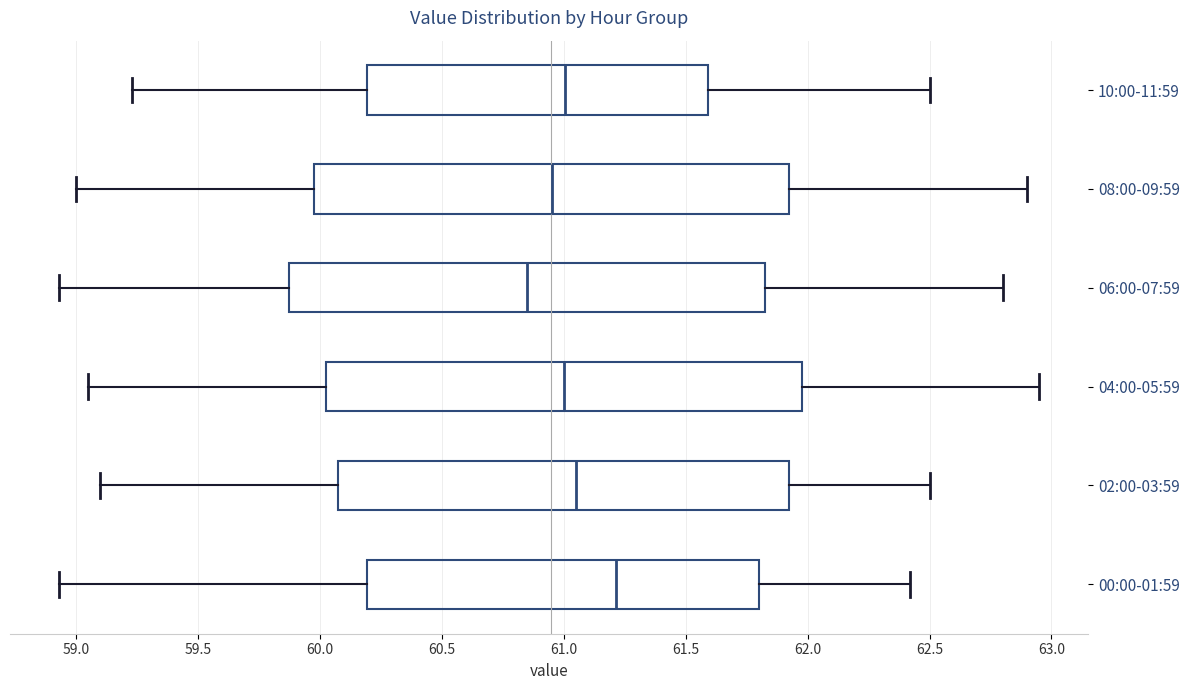

Reading bottom to top, transcribe this box plot: for each box, give where its median line is, the range the box spans, and where its two whiskers end, as read against the x-axis. The values are not printed on the chart, so give them approximately, as read against the axis.

00:00-01:59: median 61.20, box 60.20 to 61.80, whiskers 58.95 to 62.40
02:00-03:59: median 61.05, box 60.10 to 61.95, whiskers 59.10 to 62.50
04:00-05:59: median 61.00, box 60.05 to 62.00, whiskers 59.05 to 62.95
06:00-07:59: median 60.85, box 59.90 to 61.85, whiskers 58.95 to 62.80
08:00-09:59: median 60.95, box 60.00 to 61.95, whiskers 59.00 to 62.90
10:00-11:59: median 61.00, box 60.20 to 61.60, whiskers 59.25 to 62.50